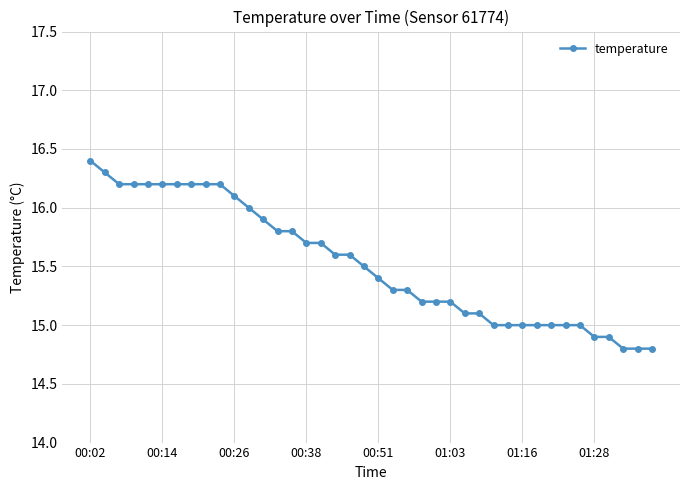

What is the average value?

15.5